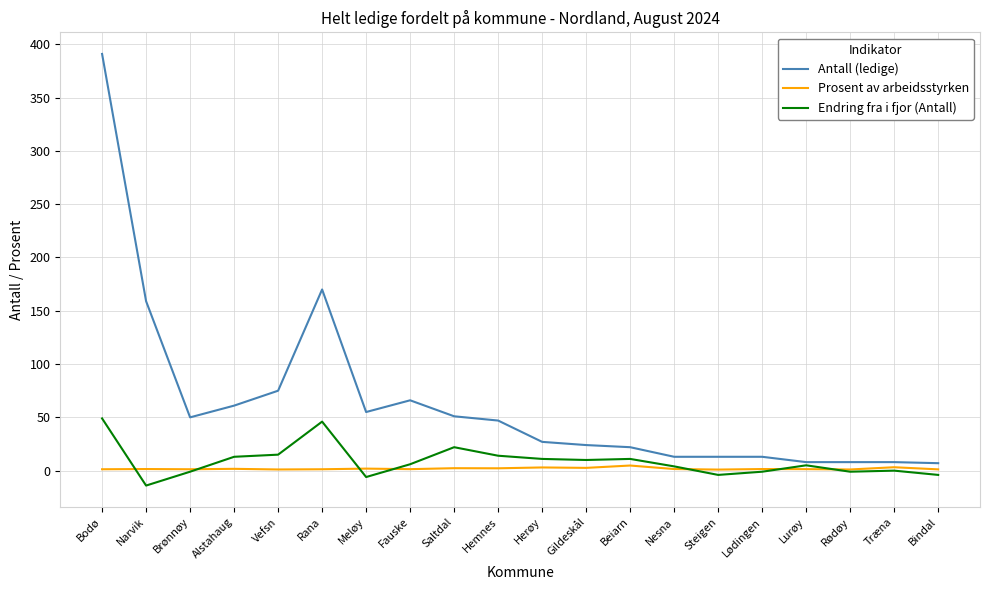

What is the highest value of the Endring fra i fjor (Antall) series?

49.0